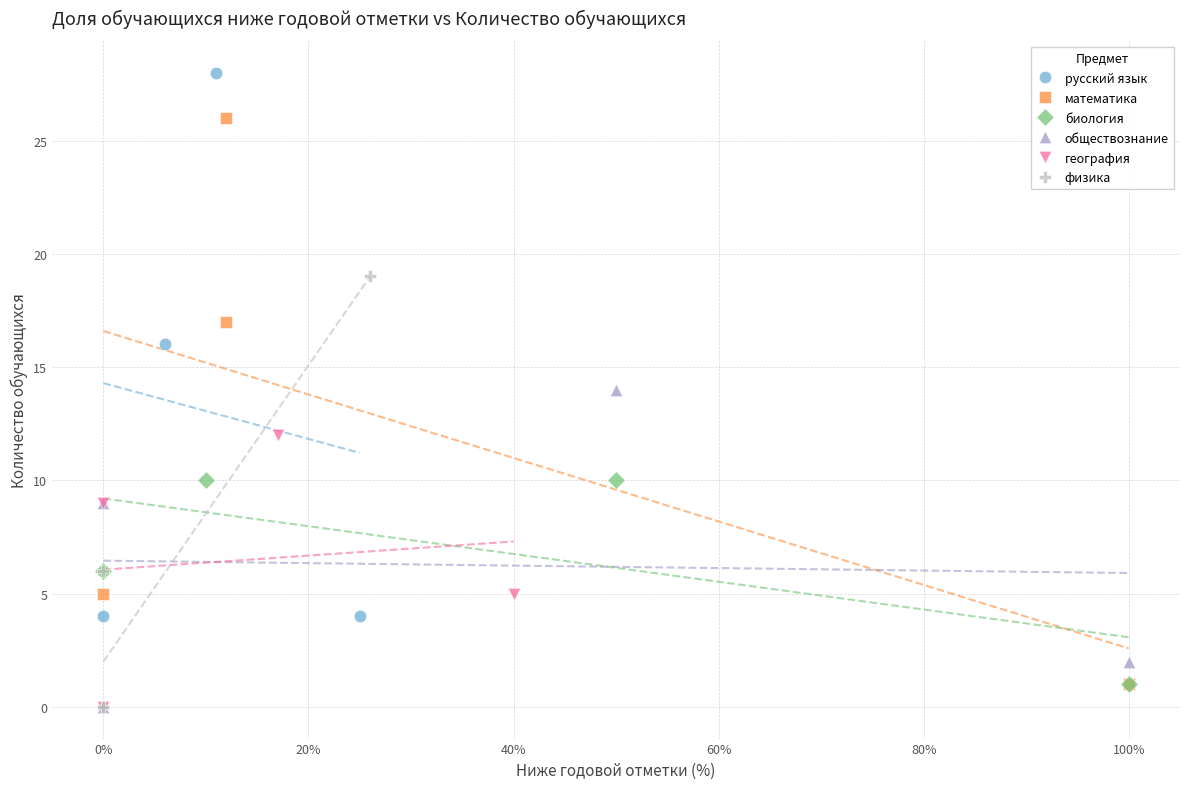

Which series has the largest Y range (max minus min)?

математика